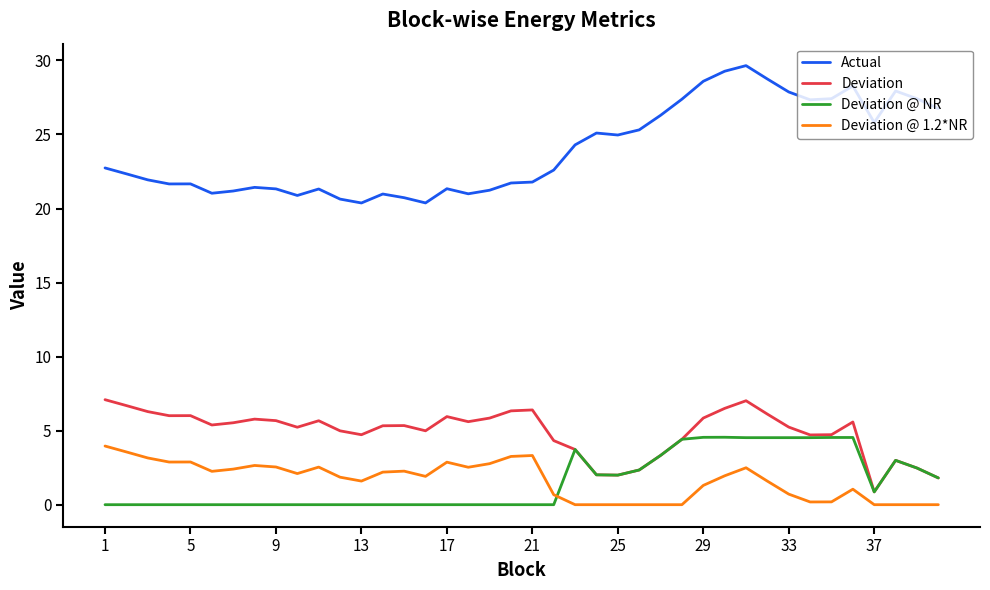

Which series has the widest spread of values?

Actual